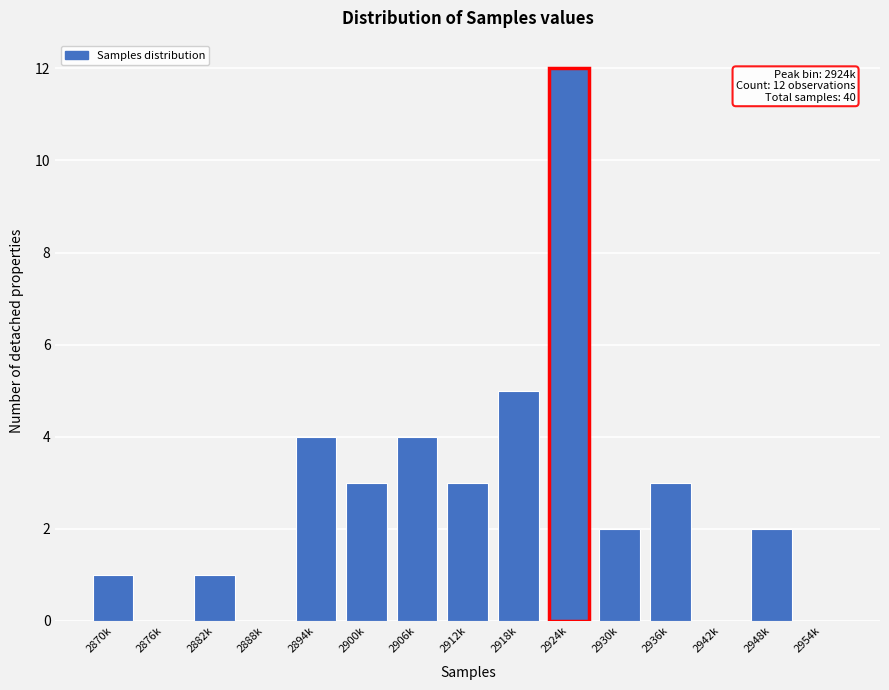

Reading left to right, extract all data points from this chart.

2870k=1	2876k=0	2882k=1	2888k=0	2894k=4	2900k=3	2906k=4	2912k=3	2918k=5	2924k=12	2930k=2	2936k=3	2942k=0	2948k=2	2954k=0